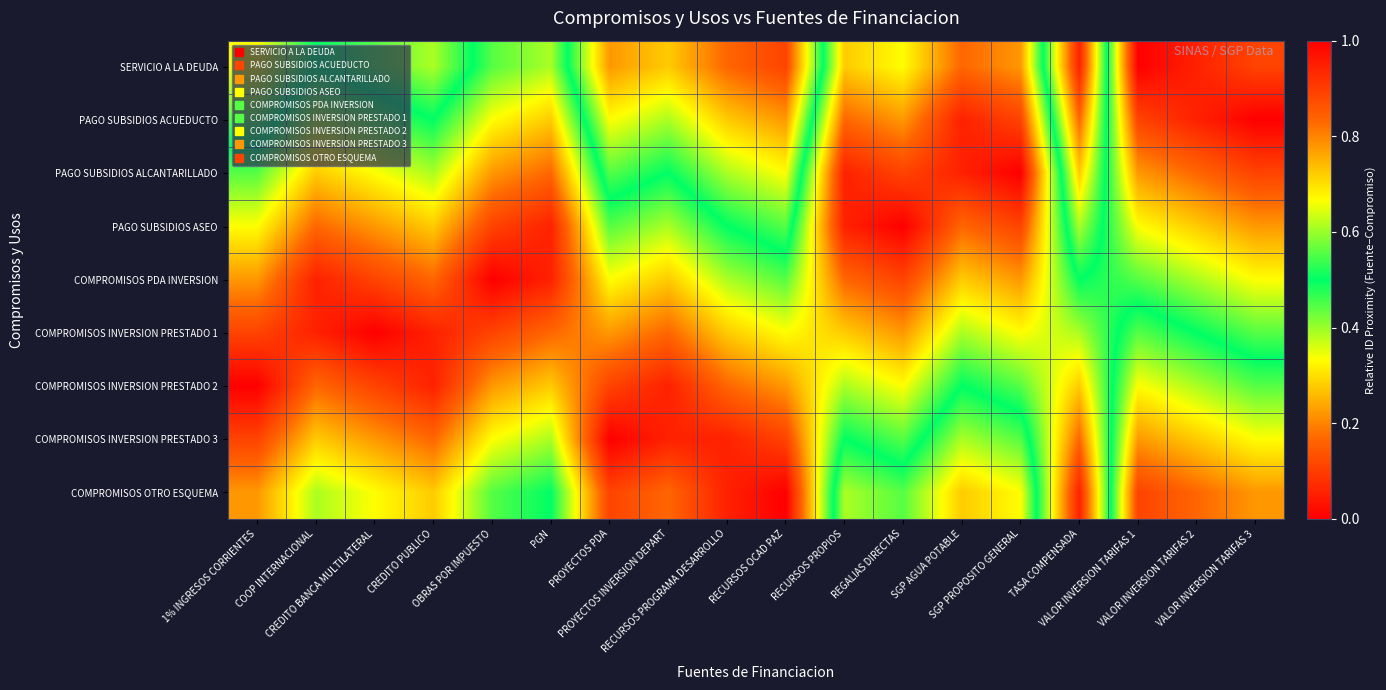

What is the spread (max minus min) of values at VALOR INVERSION TARIFAS 1?

0.9